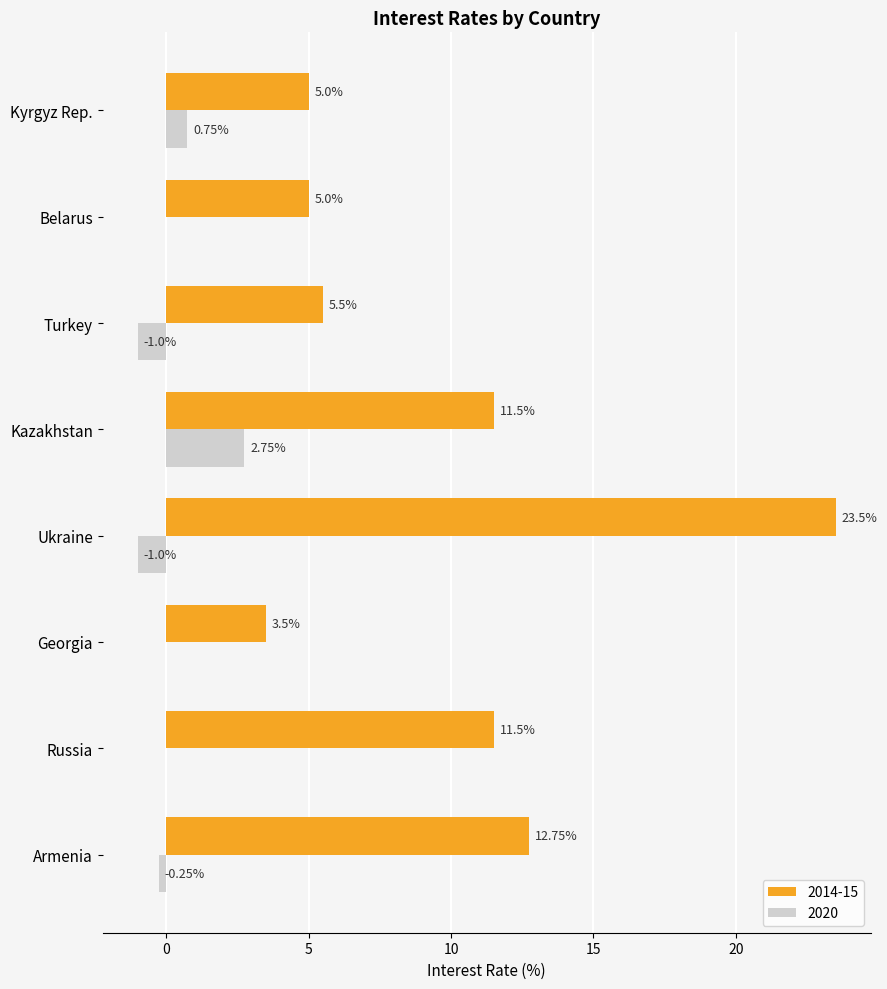

What is the total value across all series at Turkey?

4.5